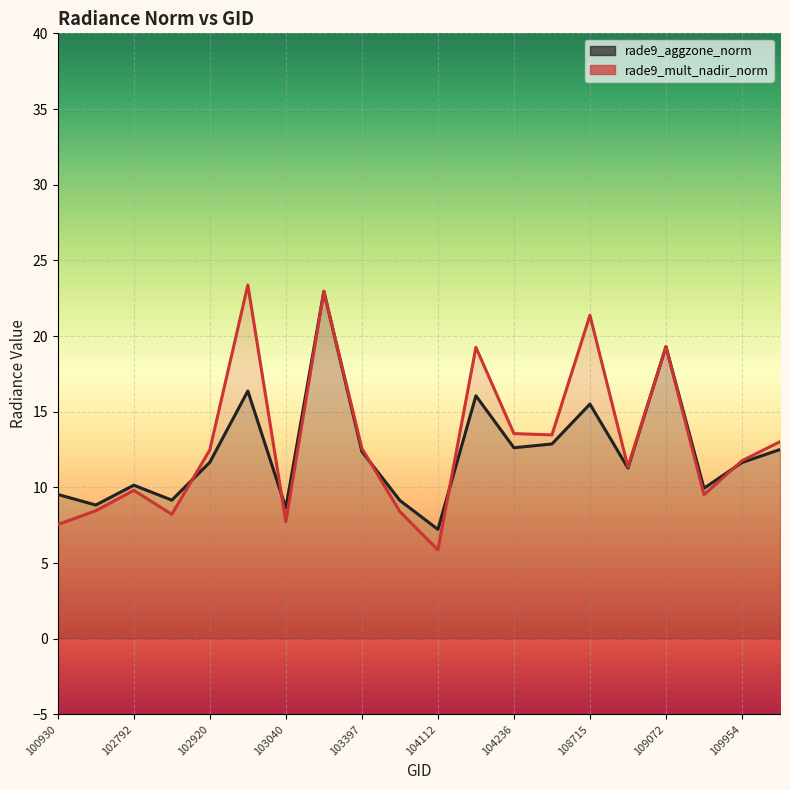

Reading right to left, transcribe all the data shown in this chart.

rade9_aggzone_norm: 12.5	11.6	9.9	19.3	11.3	15.5	12.9	12.6	16.1	7.2	9.1	12.4	23.0	8.6	16.4	11.7	9.2	10.1	8.8	9.5
rade9_mult_nadir_norm: 13.0	11.8	9.5	19.3	11.4	21.4	13.5	13.6	19.3	5.9	8.4	12.6	23.0	7.7	23.4	12.5	8.2	9.8	8.5	7.5